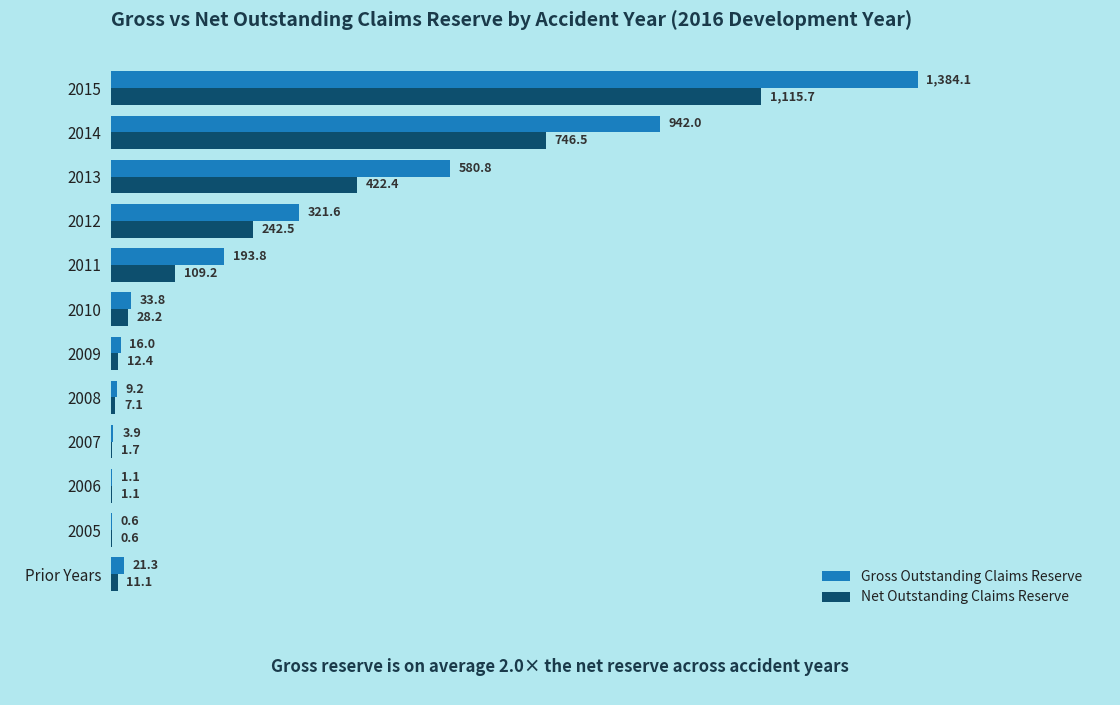

How many data points does each series have?

12